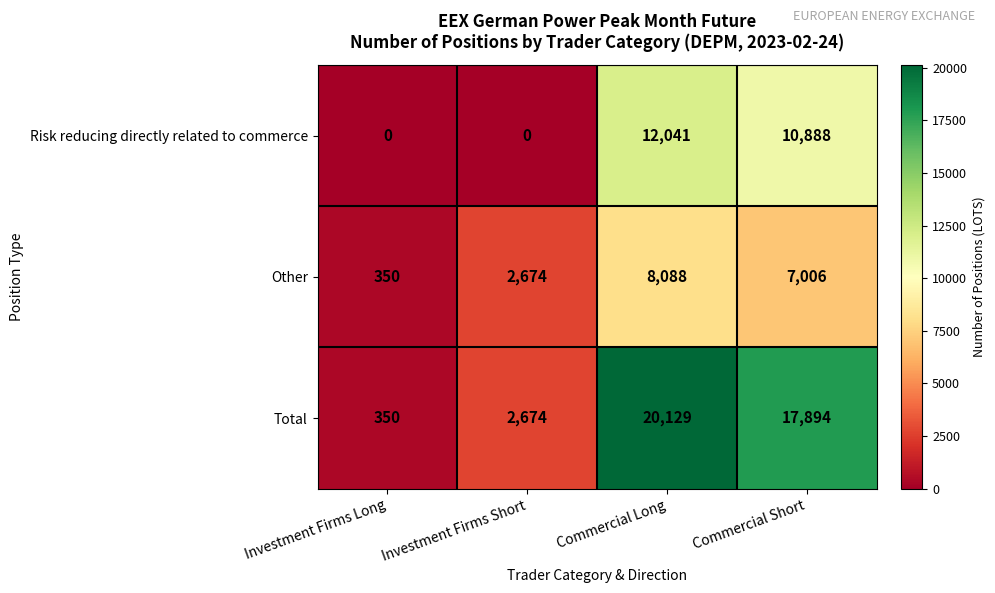

List the series in order of their overall mean, lowest first.

Other, Risk reducing directly related to commerce, Total